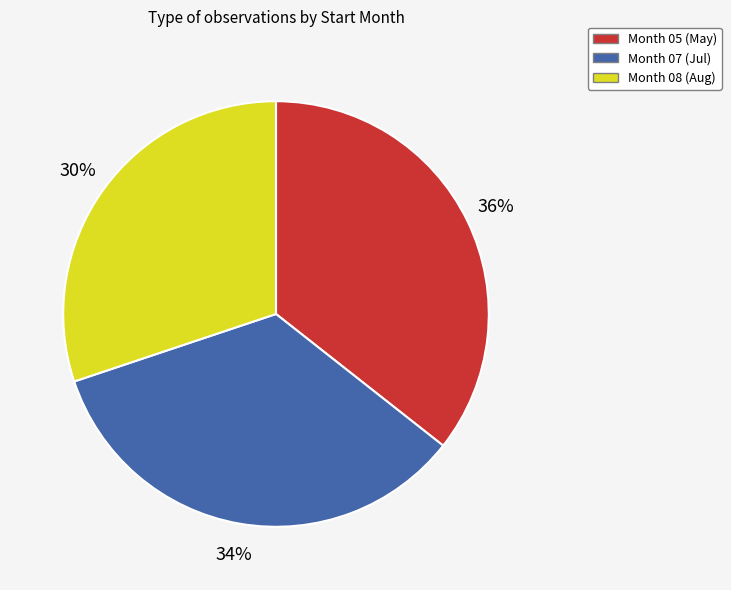

How many slices are in this pie chart?

3